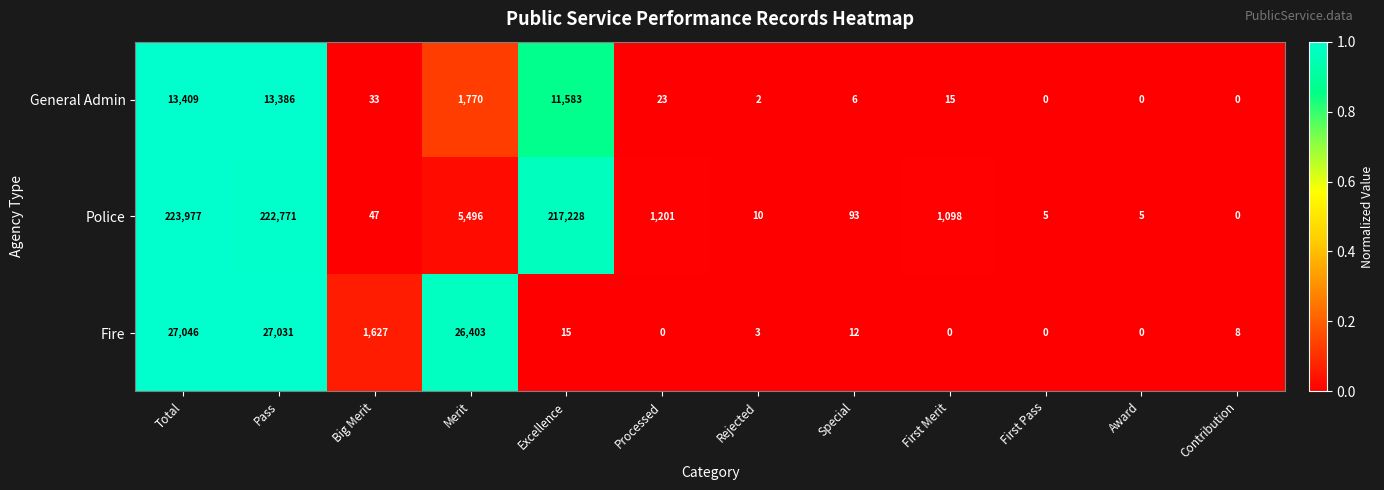

Which category has the highest value in the Fire series?

Total